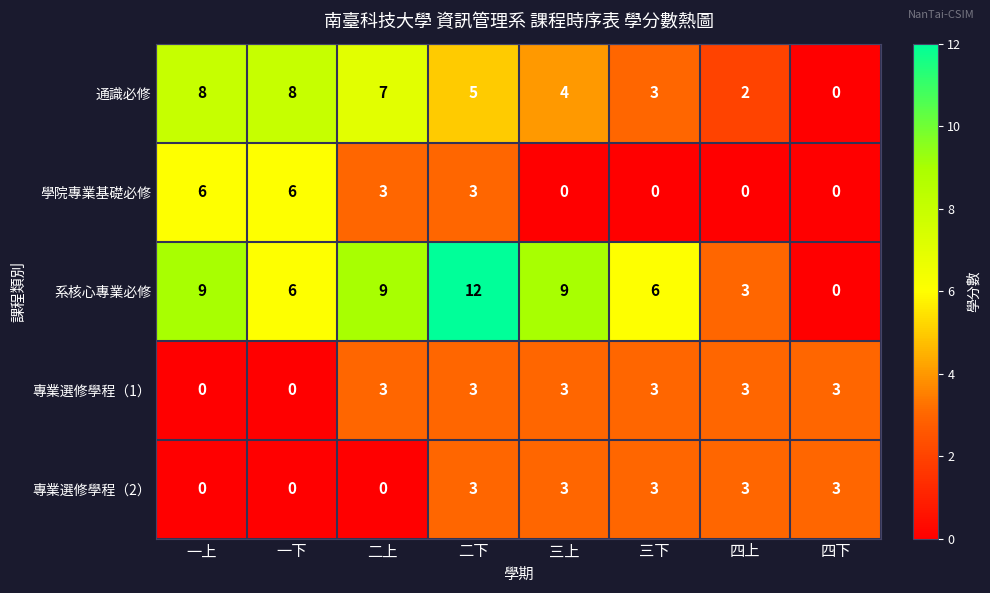

What is the greatest value displayed?

12